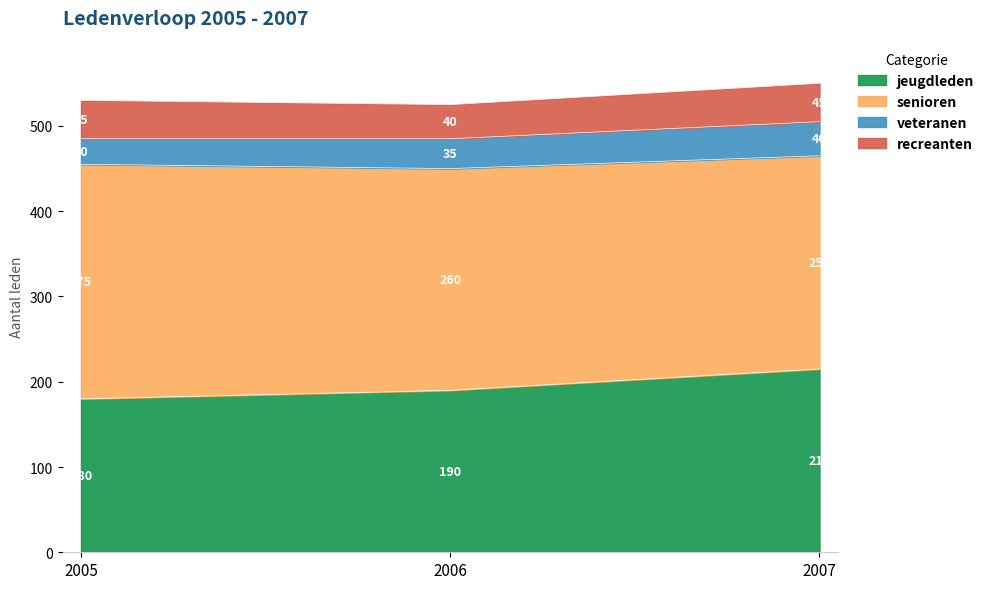

List the series in order of their peak value, highest first.

senioren, jeugdleden, recreanten, veteranen